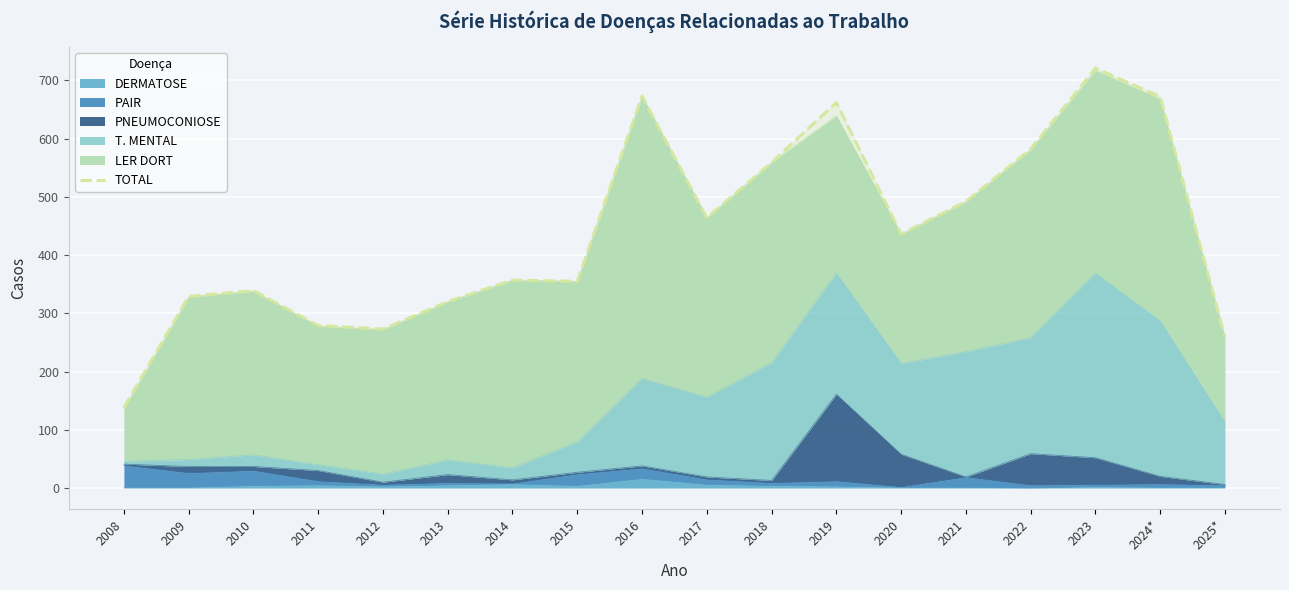

What is the change in value from 2011 to 2018?

+280